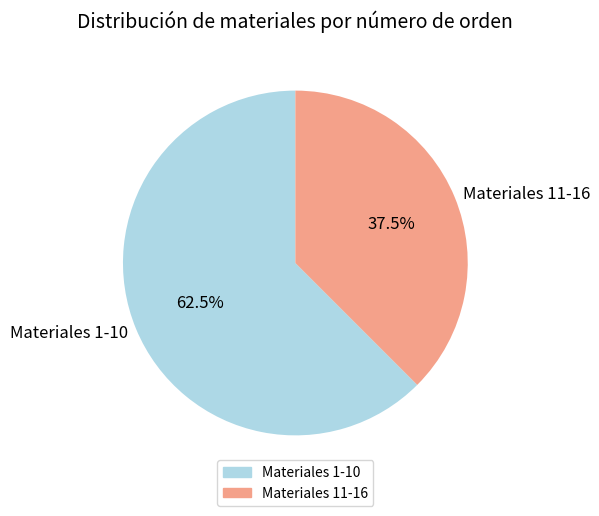

What is the largest slice in the pie chart?

Materiales 1-10